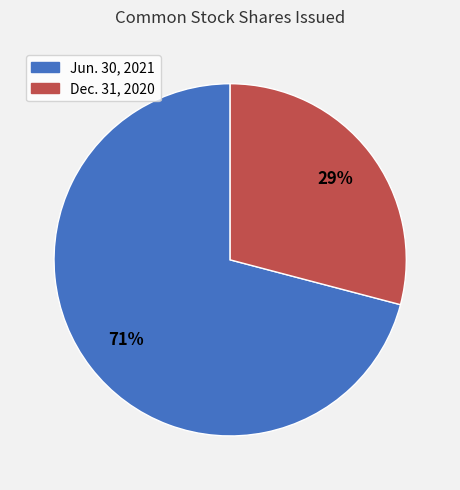

Does any single category account for the majority?

Yes